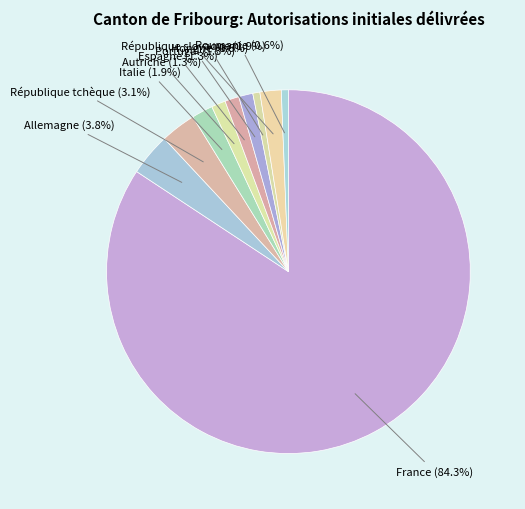

Count the number of slices in the pie.

10